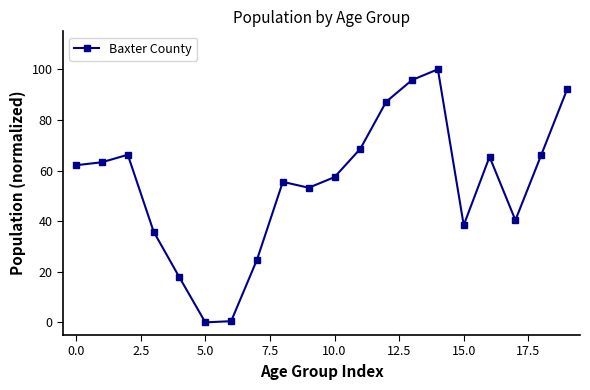

True or false: the data has more than 1 interior local peaks.

True